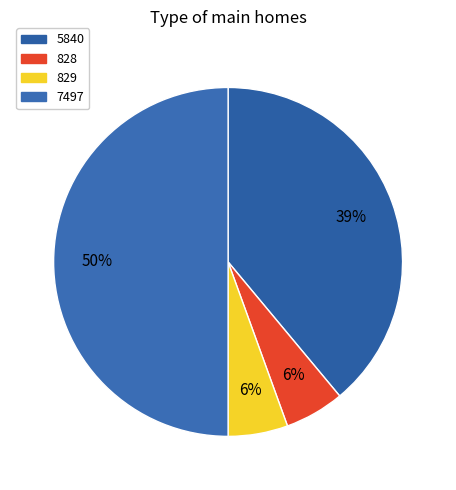

Count the number of slices in the pie.

4